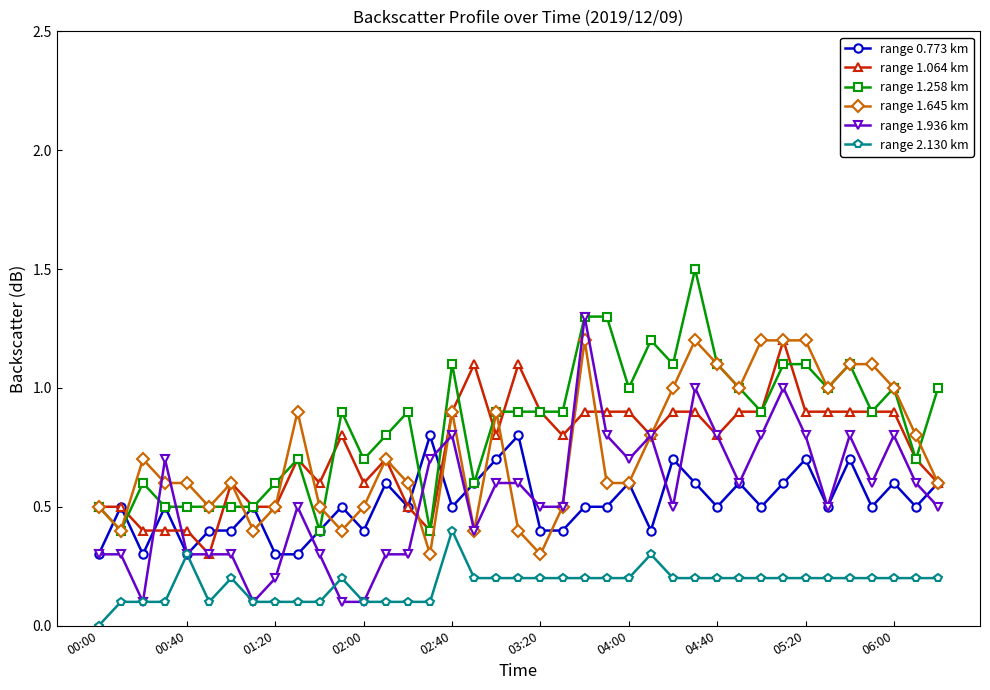

Which series has the largest total across all categories?

range 1.258 km